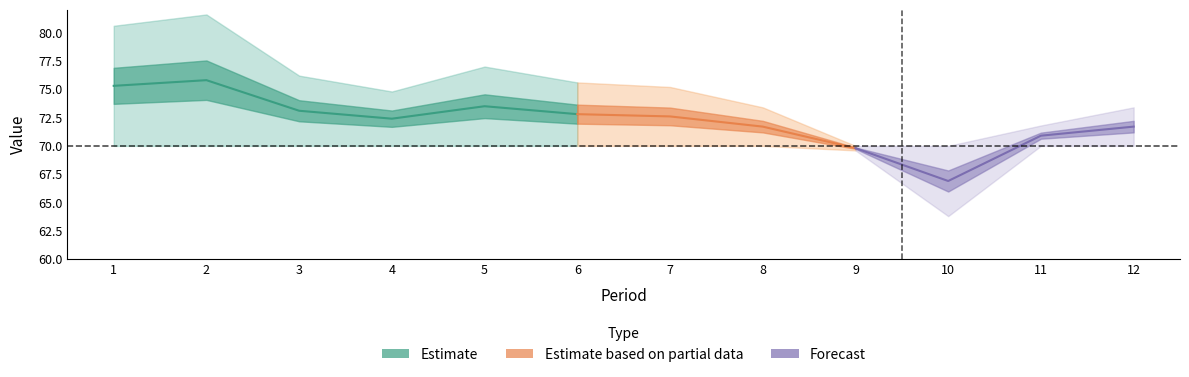

Reading left to right, what are all the values shown in this chart?

Y: 1=75.3	2=75.8	3=73.1	4=72.4	5=73.5	6=72.8	7=72.6	8=71.7	9=69.8	10=66.9	11=70.9	12=71.7
Target: 1=70.0	2=70.0	3=70.0	4=70.0	5=70.0	6=70.0	7=70.0	8=70.0	9=70.0	10=70.0	11=70.0	12=70.0
E: 1=-5.3	2=-5.8	3=-3.1	4=-2.4	5=-3.5	6=-2.8	7=-2.6	8=-1.7	9=0.2	10=3.1	11=-0.9	12=-1.7